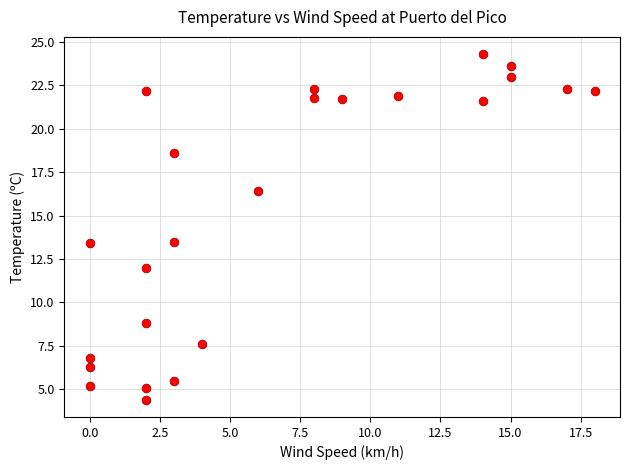

What is the range of X values (max minus min)?

18.0